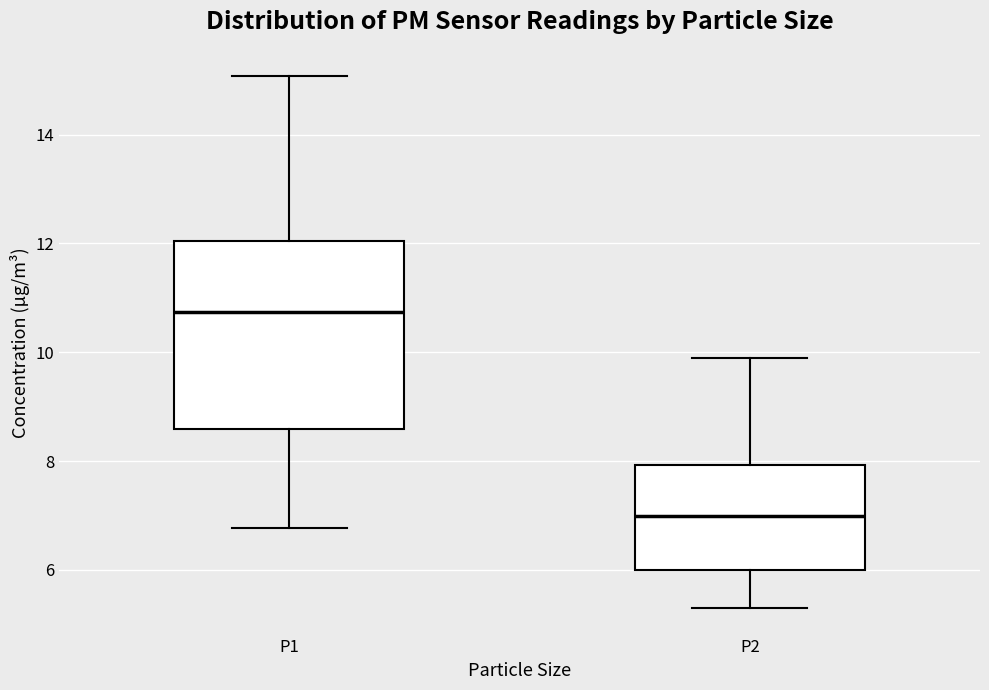

Where is the upper edge of the box for P2 on the y-axis? The values are not printed on the chart, so give them approximately, as read against the axis.

8.0